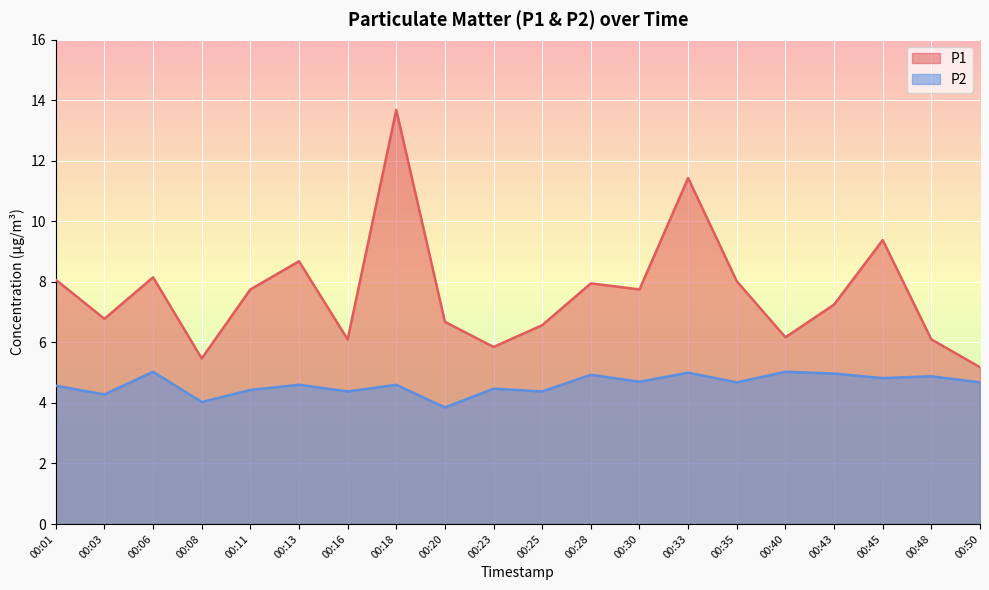

True or false: P1 has more than 2 interior local peaks.

True